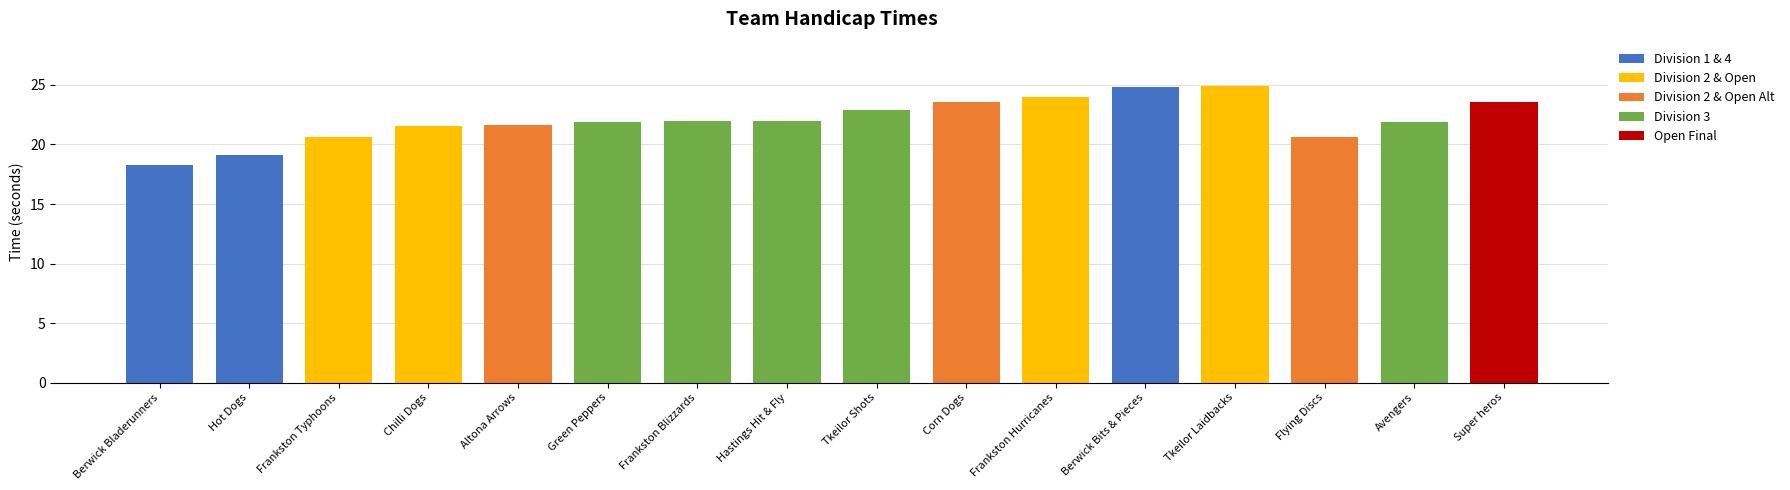

What is the label of the 9th bar from the left?

Tkeilor Shots